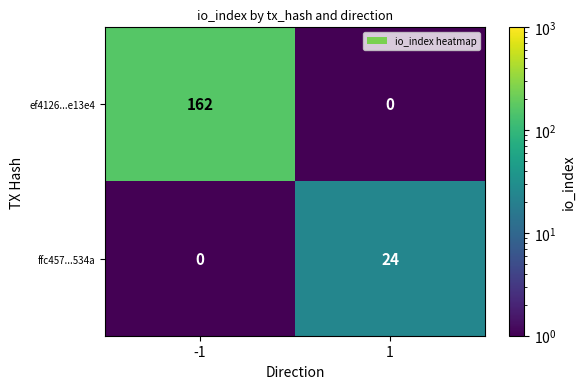

Reading left to right, list all the values displayed in this chart.

ef4126...e13e4: 162	0
ffc457...534a: 0	24